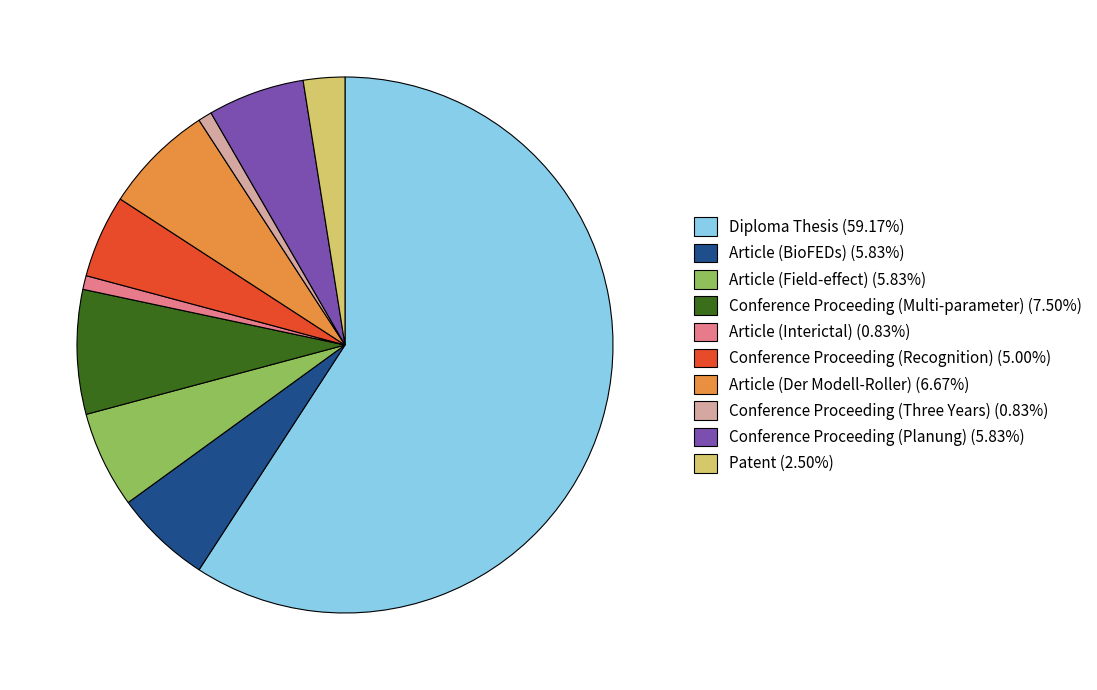

Does Article (BioFEDs) (5.83%) account for over 50% of the chart?

No